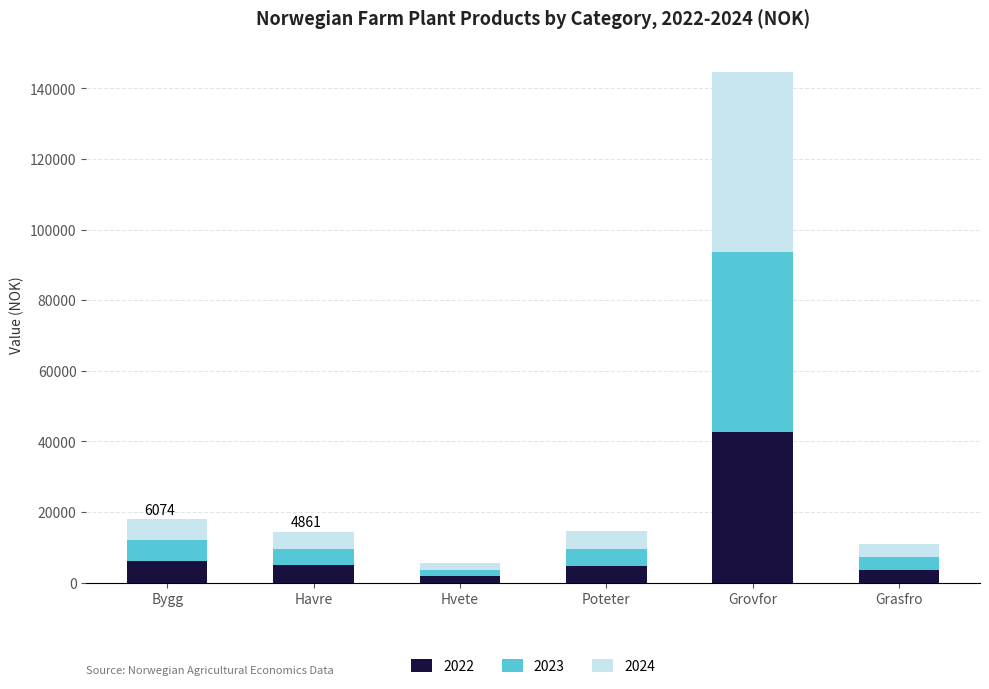

How many data points in 2022 are less than 4861?

3